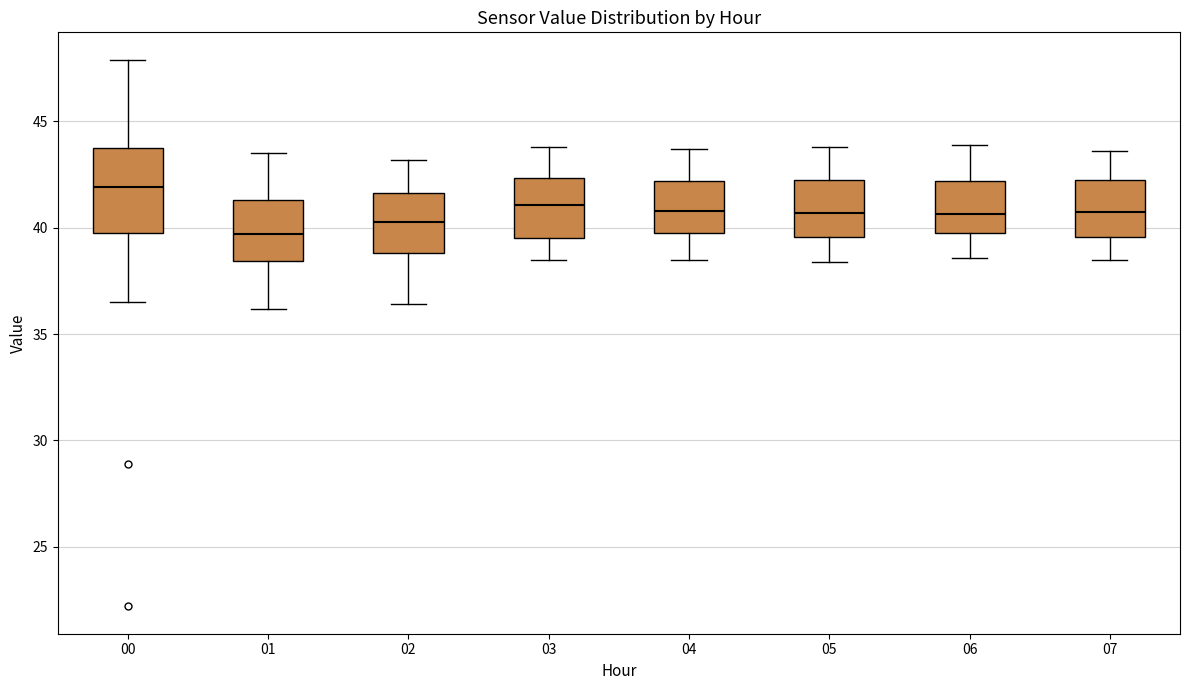

Reading left to right, transcribe this box plot: for each box, give where its median line is, the range the box spans, and where its two whiskers end, as read against the y-axis. The values are not printed on the chart, so give them approximately, as read against the axis.

00: median 42.0, box 40.0 to 44.0, whiskers 36.5 to 48.0
01: median 39.5, box 38.5 to 41.5, whiskers 36.0 to 43.5
02: median 40.5, box 39.0 to 41.5, whiskers 36.5 to 43.0
03: median 41.0, box 39.5 to 42.5, whiskers 38.5 to 44.0
04: median 41.0, box 40.0 to 42.0, whiskers 38.5 to 43.5
05: median 40.5, box 39.5 to 42.0, whiskers 38.5 to 44.0
06: median 40.5, box 40.0 to 42.0, whiskers 38.5 to 44.0
07: median 41.0, box 39.5 to 42.5, whiskers 38.5 to 43.5